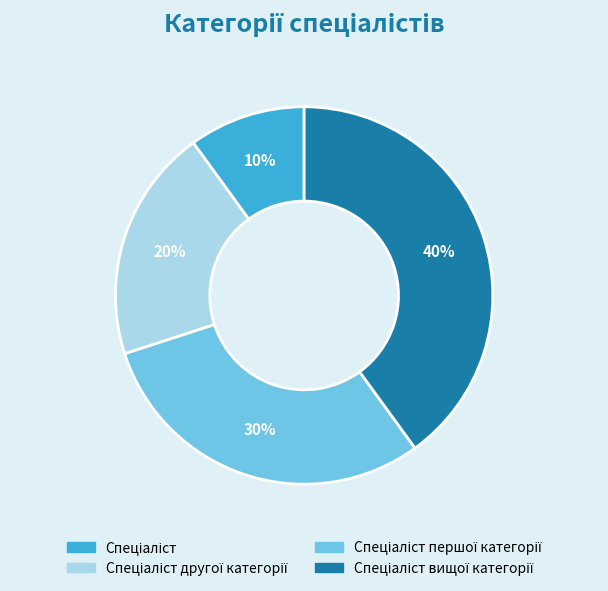

To the nearest percent, what is the average slice percentage?

25%